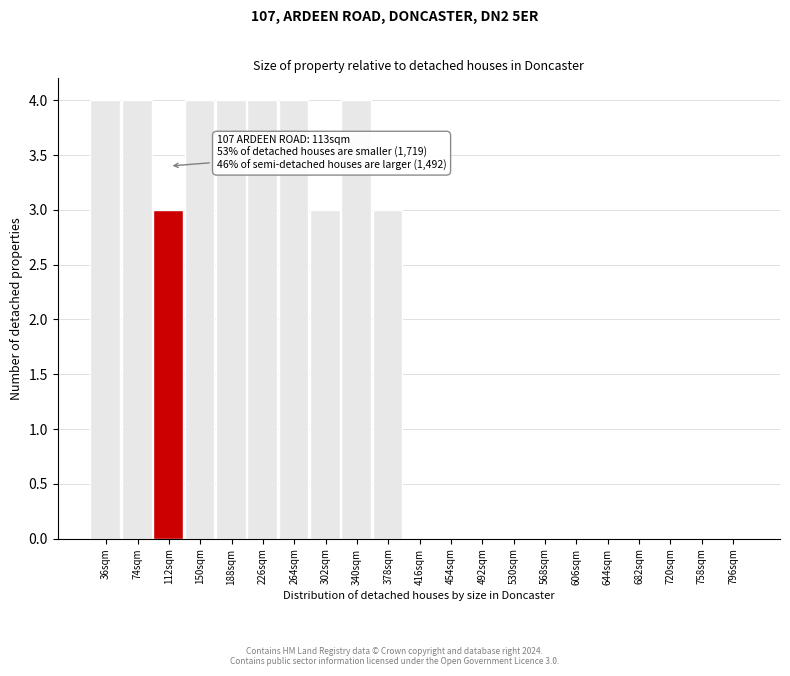

Reading left to right, extract all data points from this chart.

36sqm=4	74sqm=4	112sqm=3	150sqm=4	188sqm=4	226sqm=4	264sqm=4	302sqm=3	340sqm=4	378sqm=3	416sqm=0	454sqm=0	492sqm=0	530sqm=0	568sqm=0	606sqm=0	644sqm=0	682sqm=0	720sqm=0	758sqm=0	796sqm=0